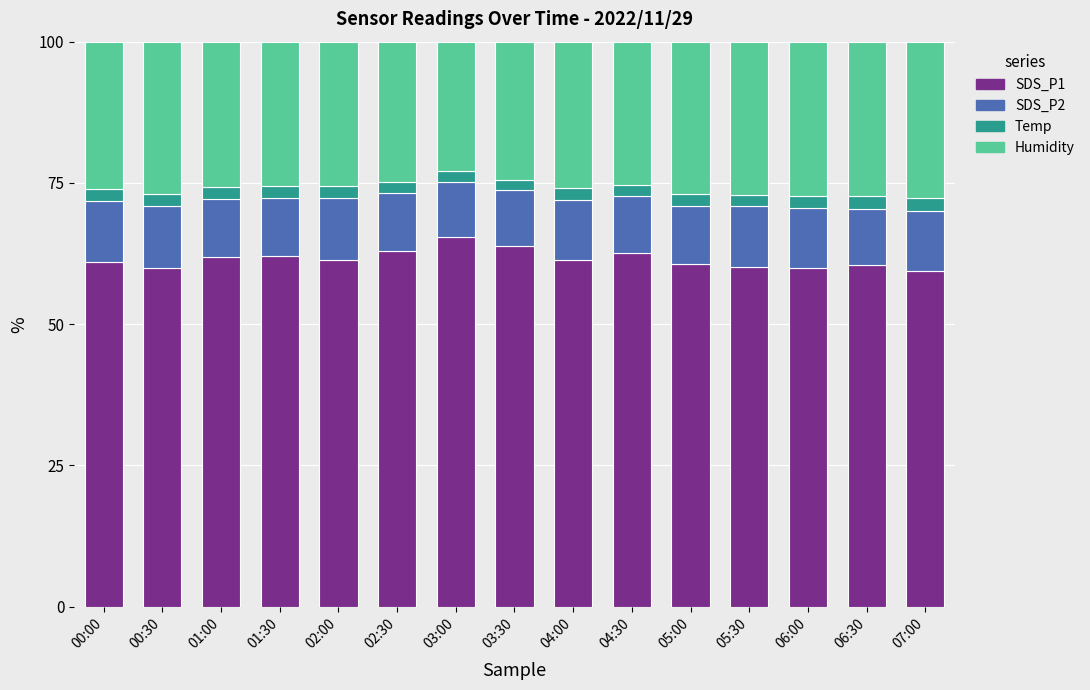

What is the maximum value for SDS_P1?

65.3